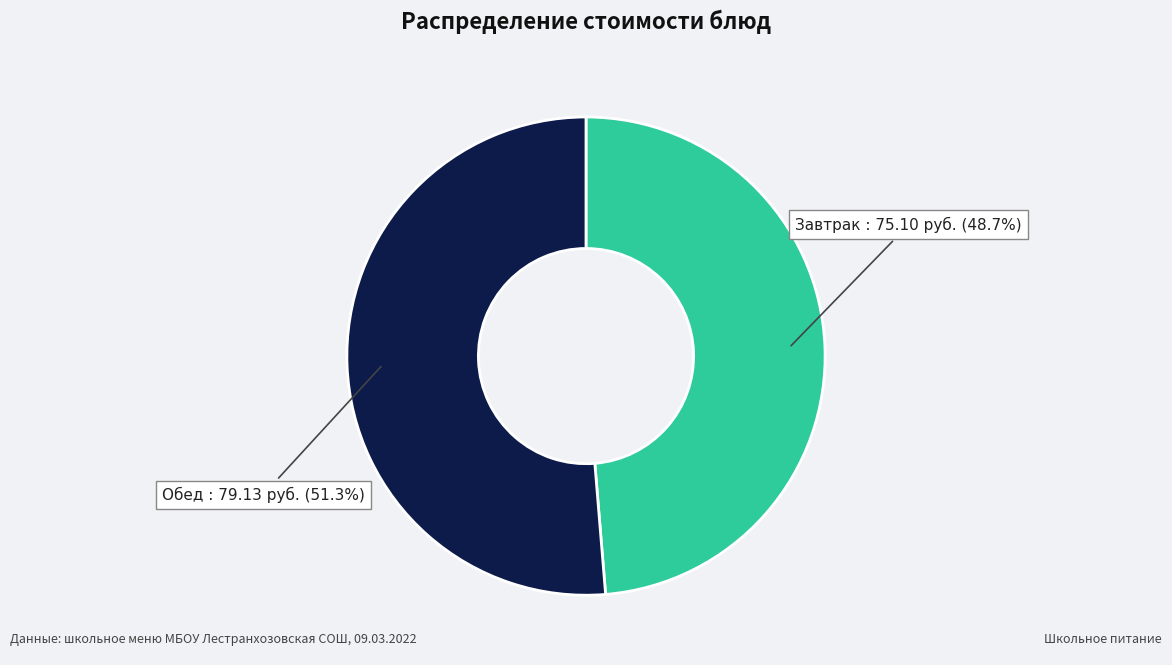

Is there a majority slice in this chart?

Yes